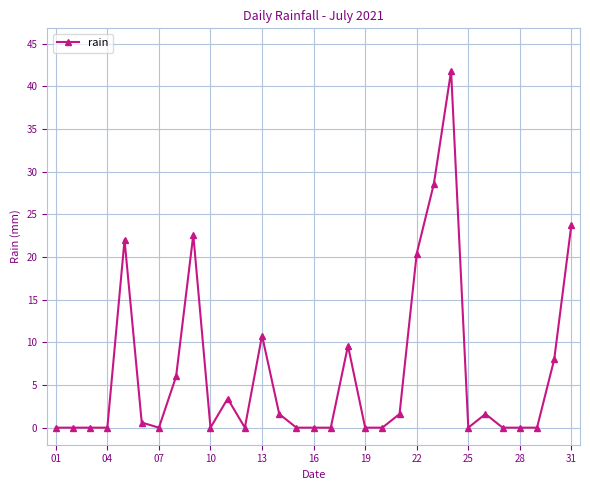

What is the greatest value displayed?

41.8